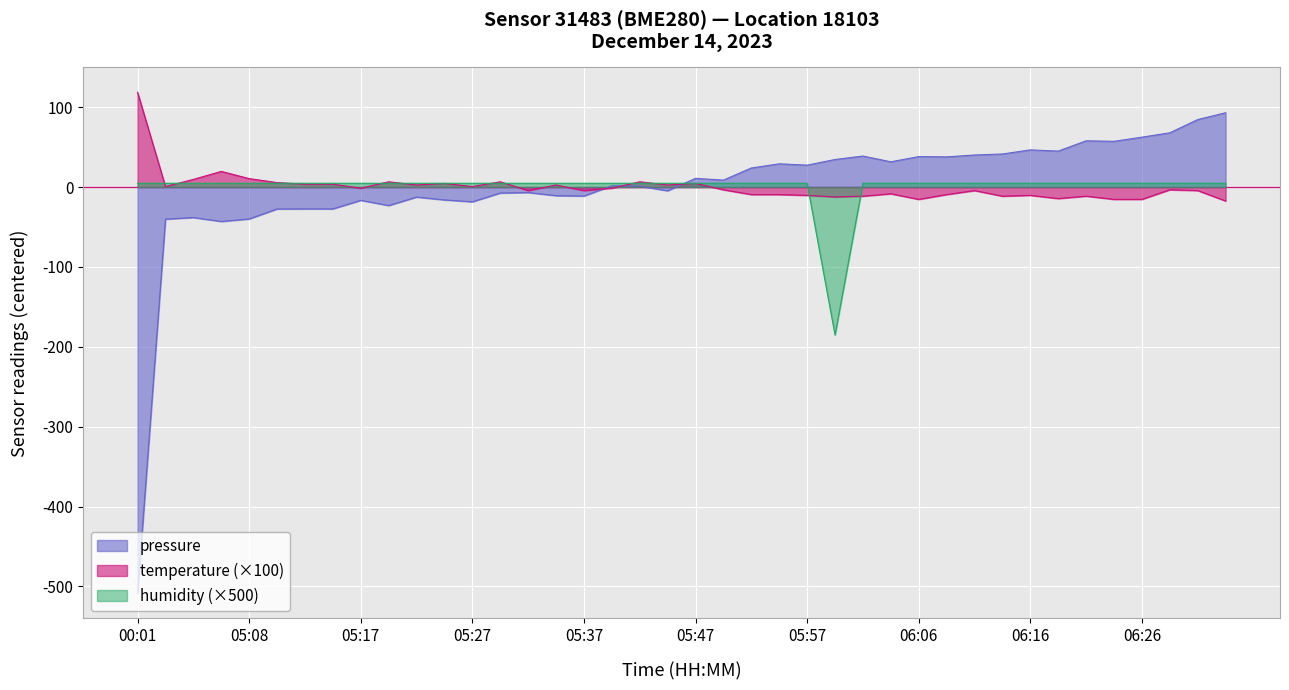

True or false: pressure has a value of 10.9 at 05:47.

True